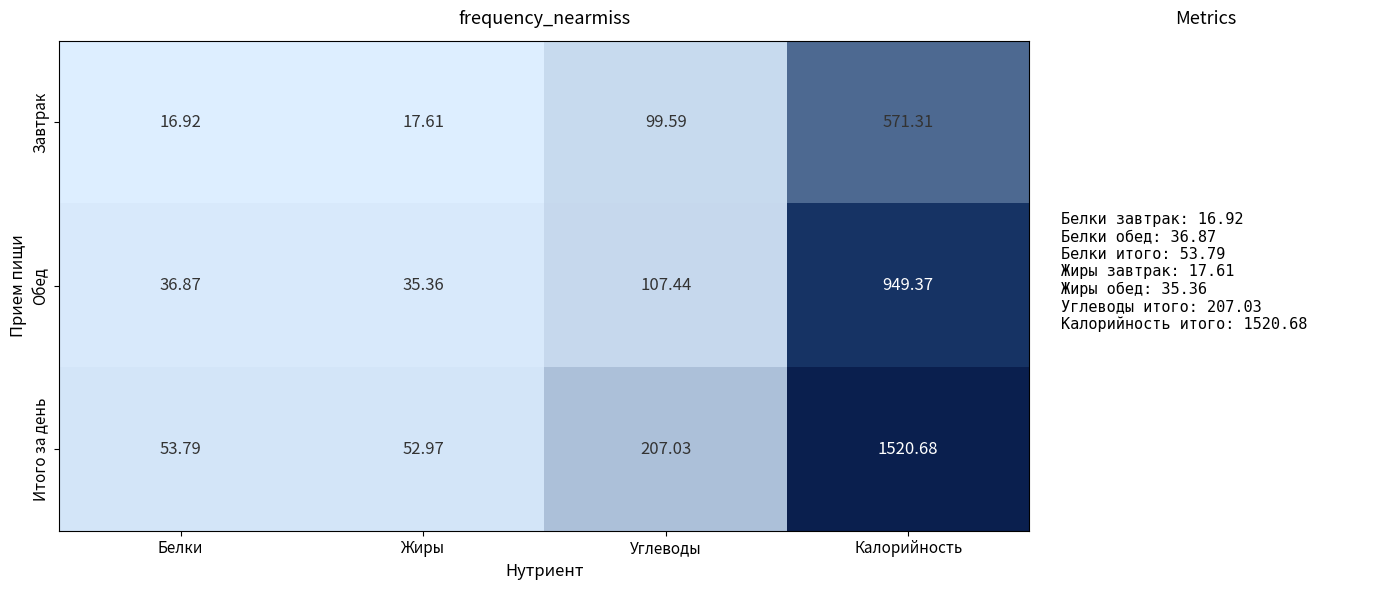

How many distinct data groups are displayed?

3